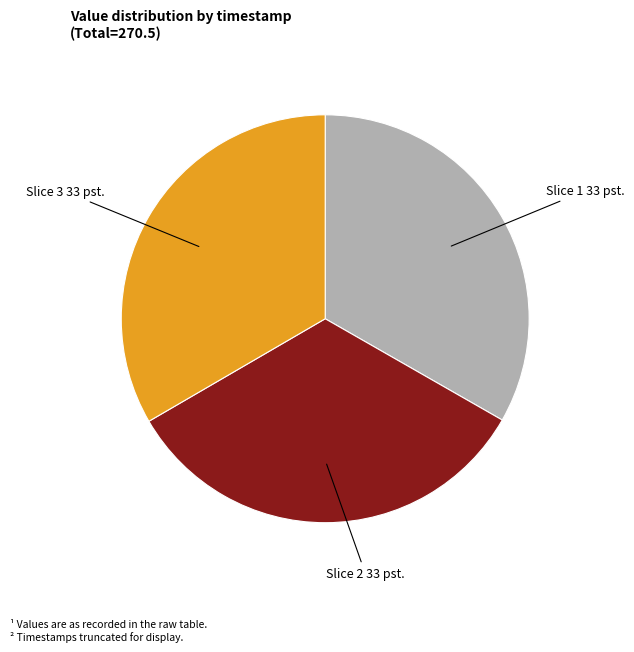

Is there any slice that represents more than half of the pie?

No